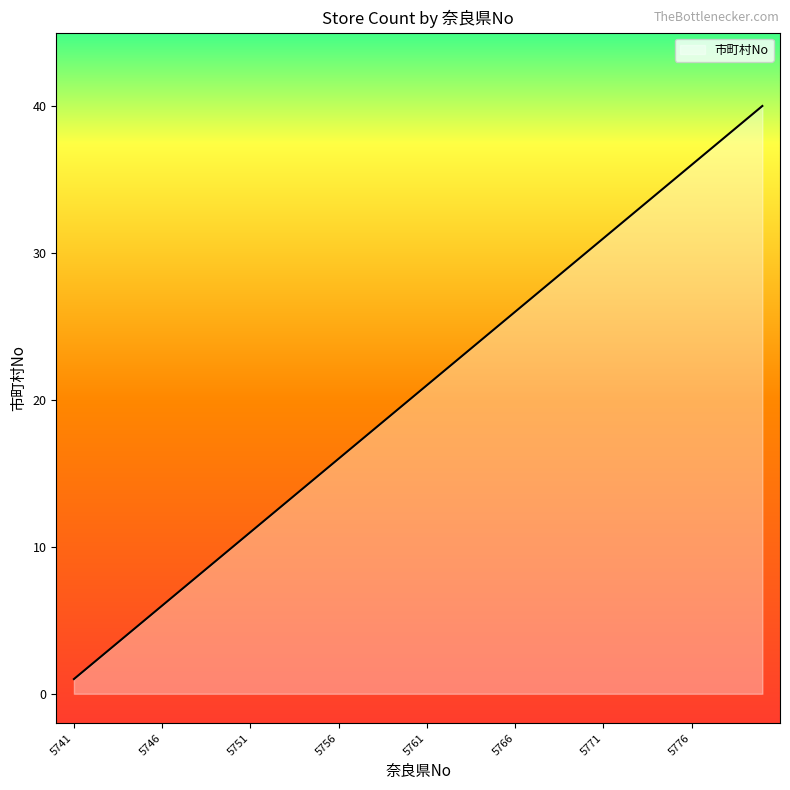

Reading right to left, what are all the values shown in this chart?

40	39	38	37	36	35	34	33	32	31	30	29	28	27	26	25	24	23	22	21	20	19	18	17	16	15	14	13	12	11	10	9	8	7	6	5	4	3	2	1